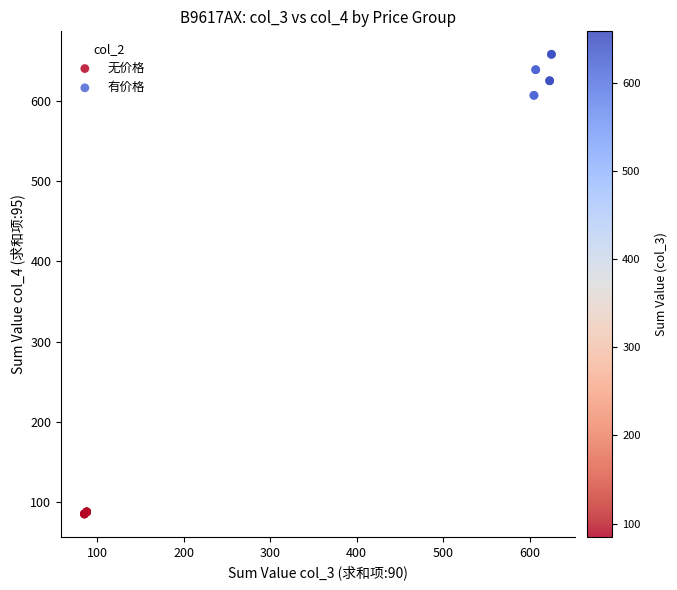

Which series contains the highest Y value?

有价格